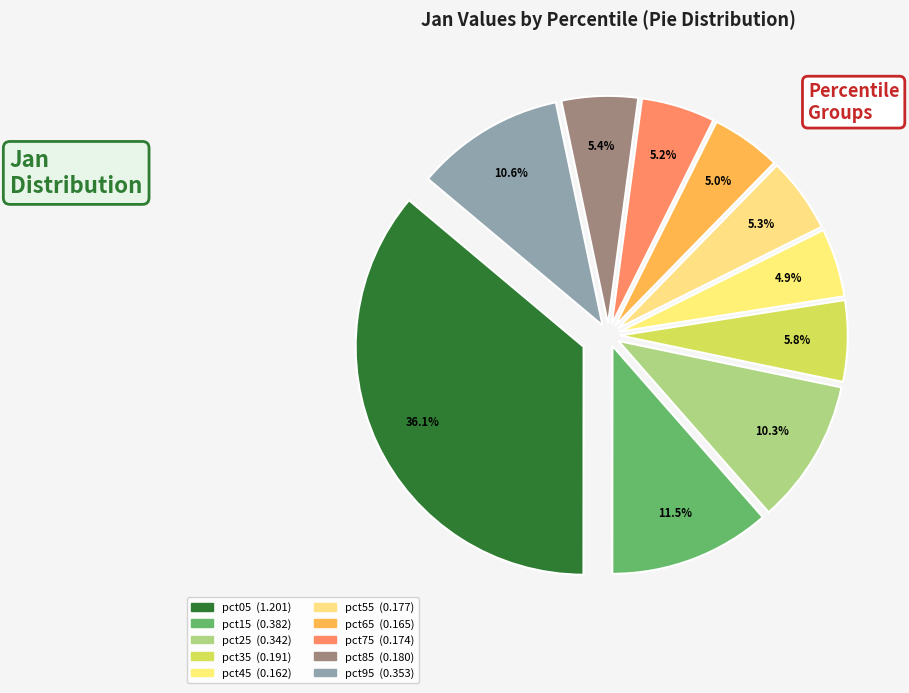

How many slices are in this pie chart?

10